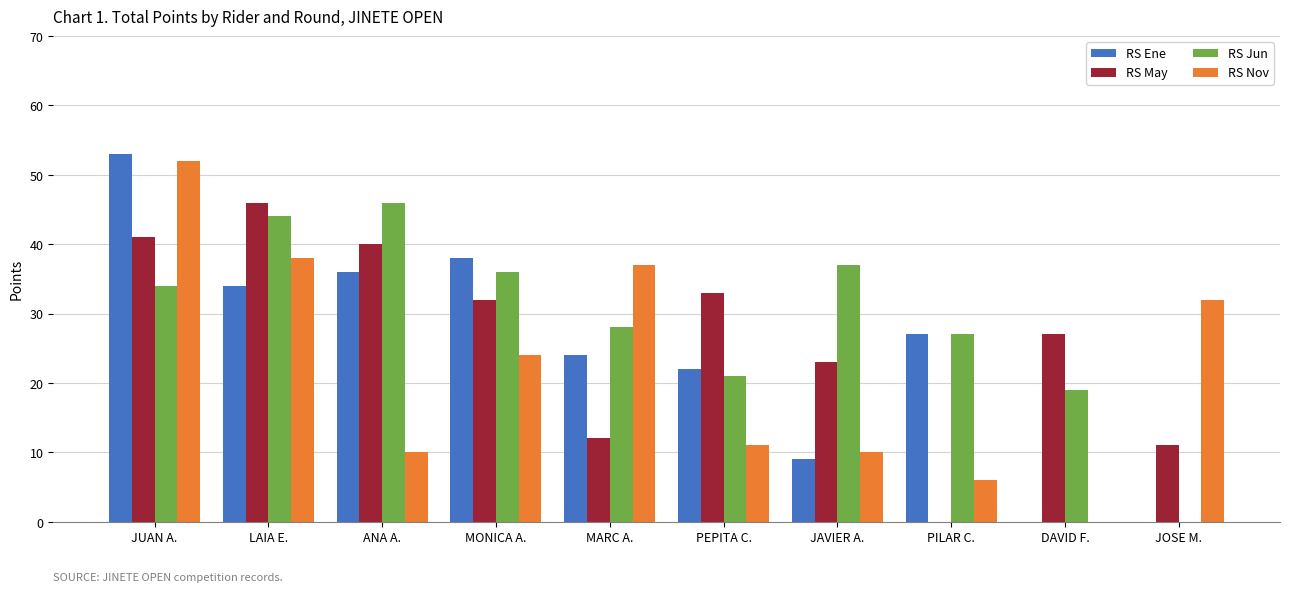

At which category is the sum across all series the highest?

JUAN A.